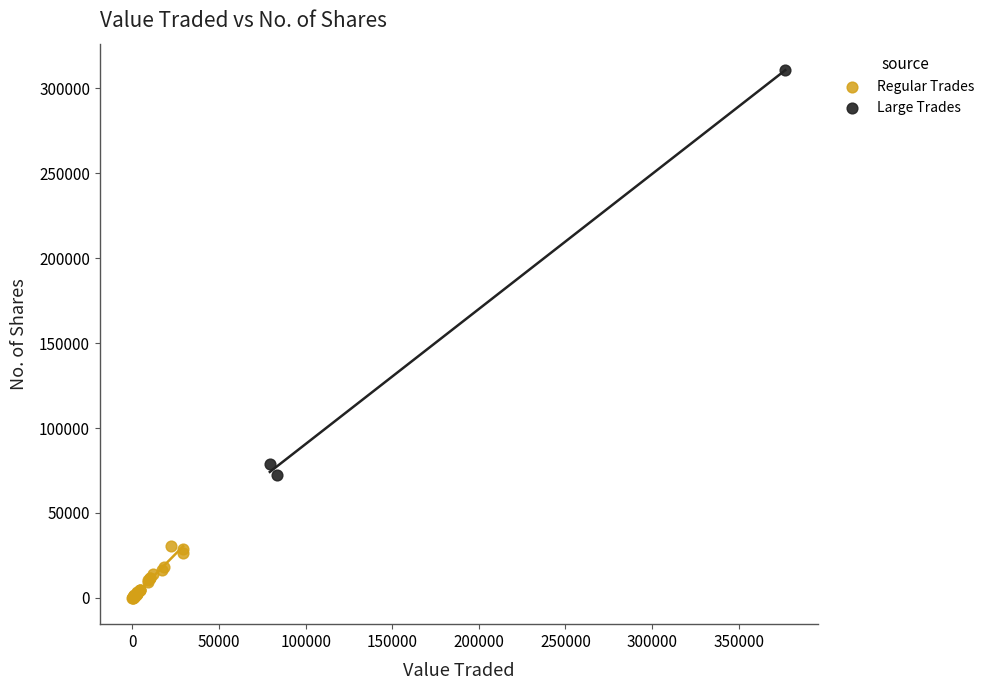

Which series contains the lowest Y value?

Regular Trades